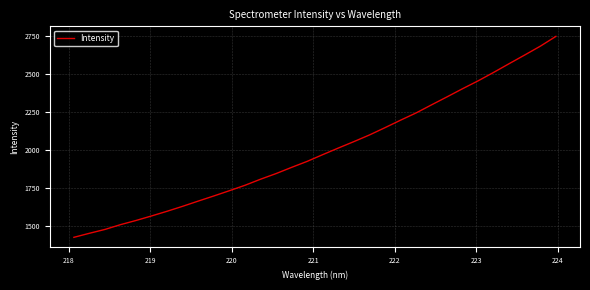

What is the smallest value displayed?

1424.6